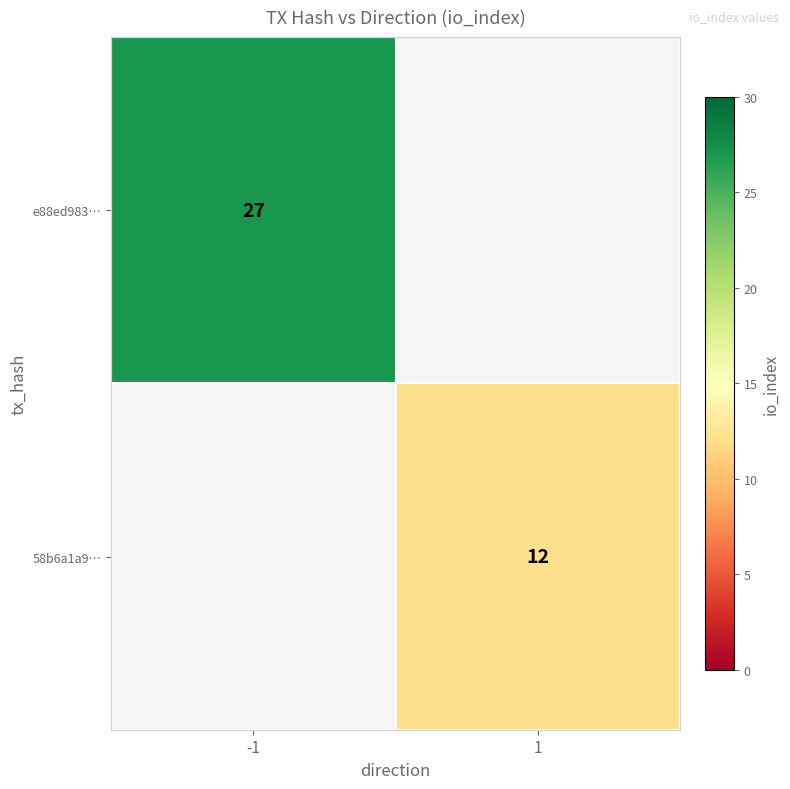

Is it true that e88ed983… equals 43 at -1?

False